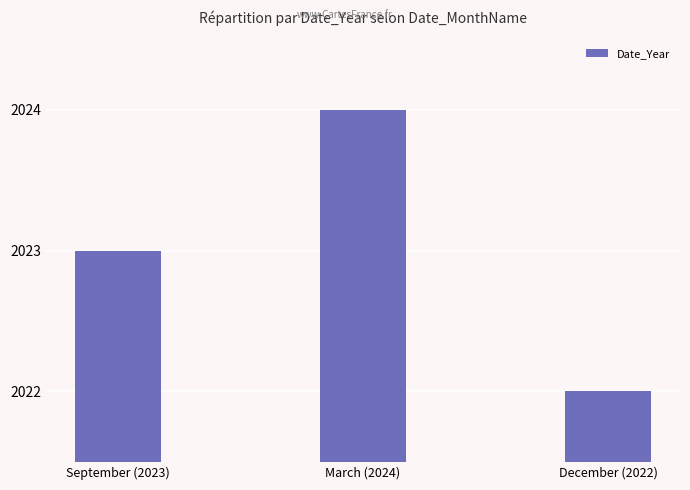

How many values are below 2023?

1